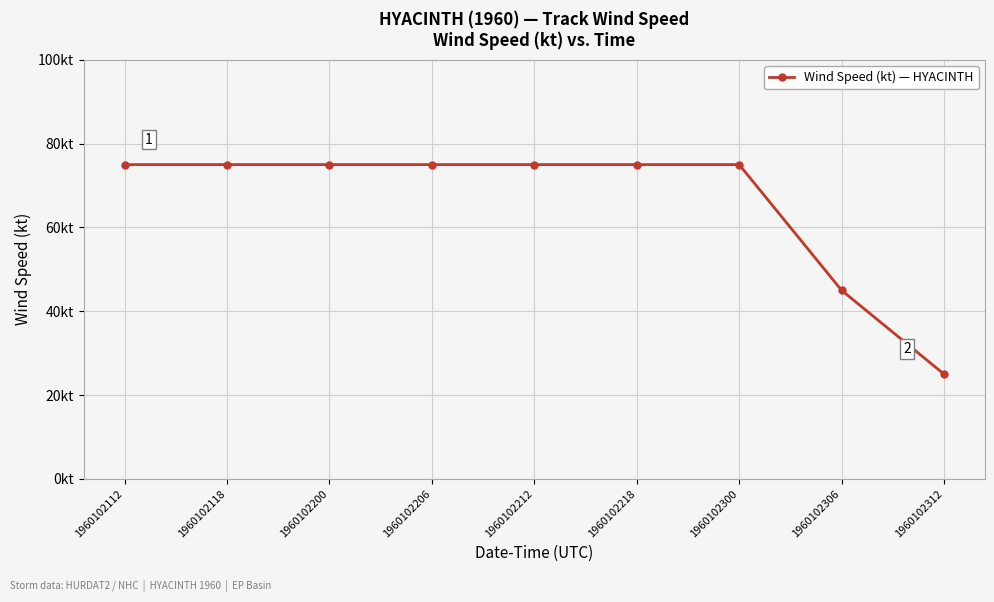

Between 1960102200 and 1960102312, which is larger?

1960102200